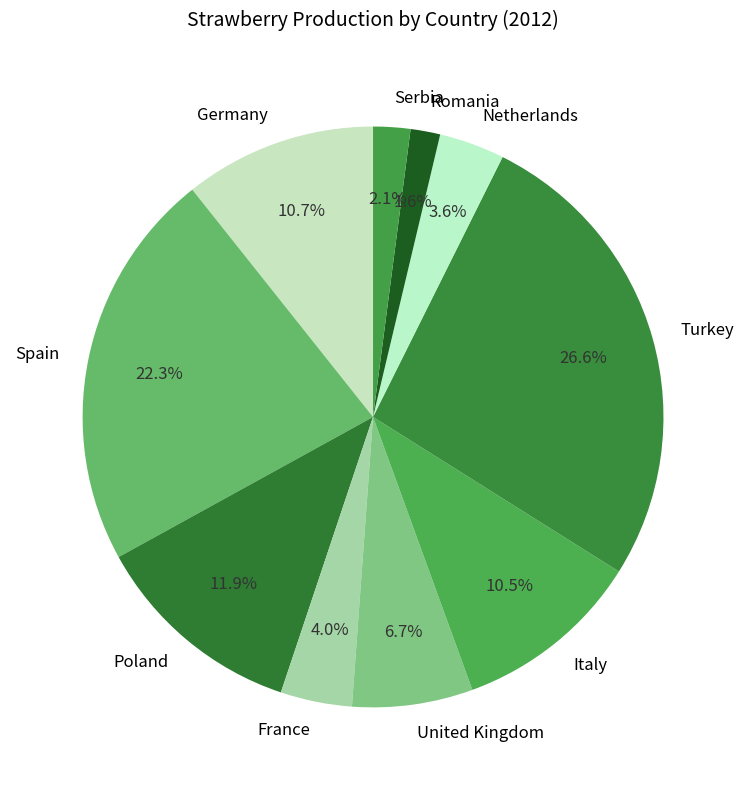

Which has a higher value, Serbia or Spain?

Spain